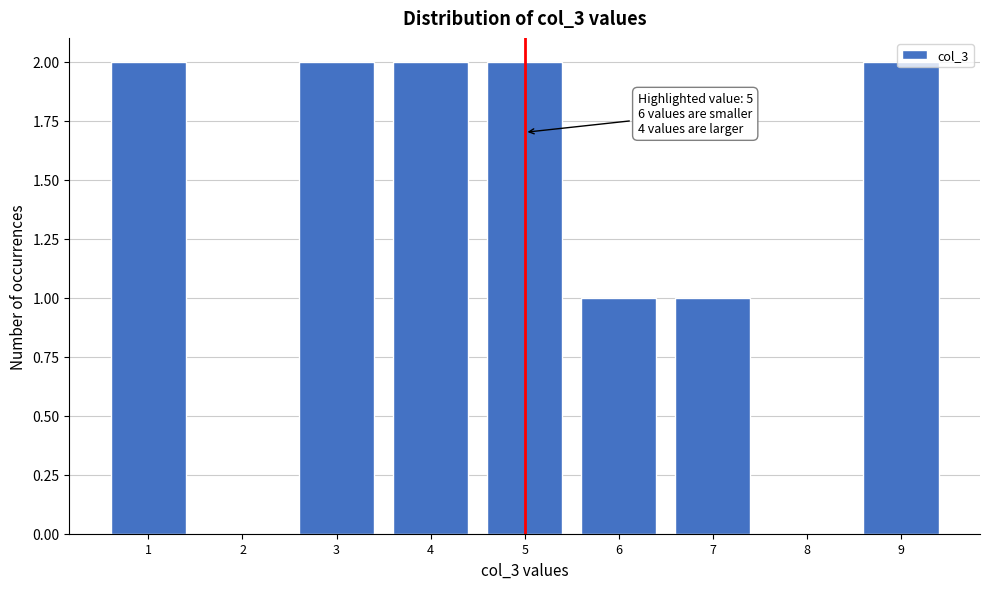

Which has a higher value, 8 or 6?

6